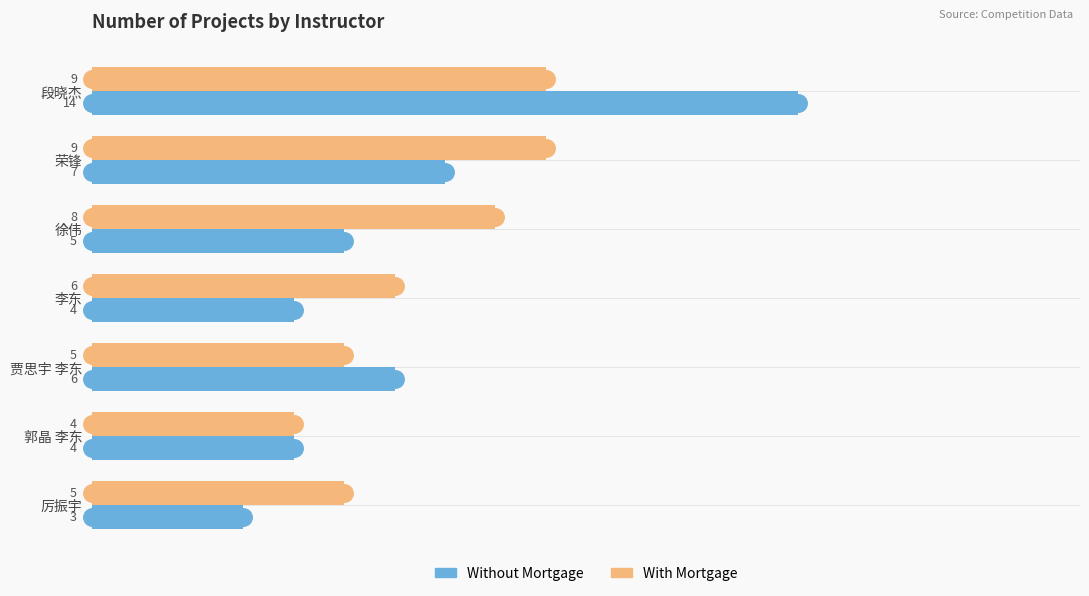

The Without Mortgage series shows 3 at 厉振宇. True or false?

True